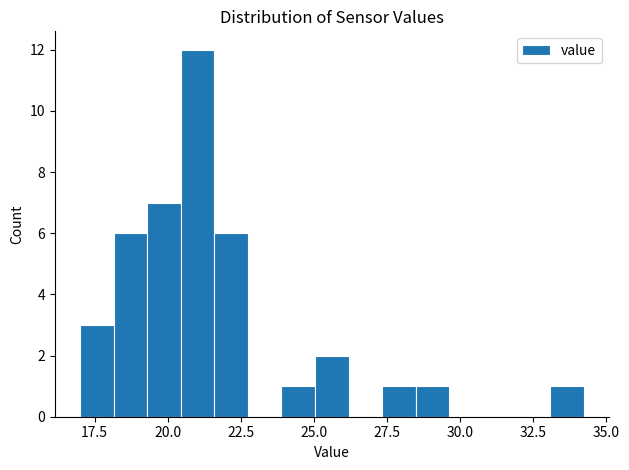

Read against the x-axis, roughly where is the centre of the tallest bar?

21.0